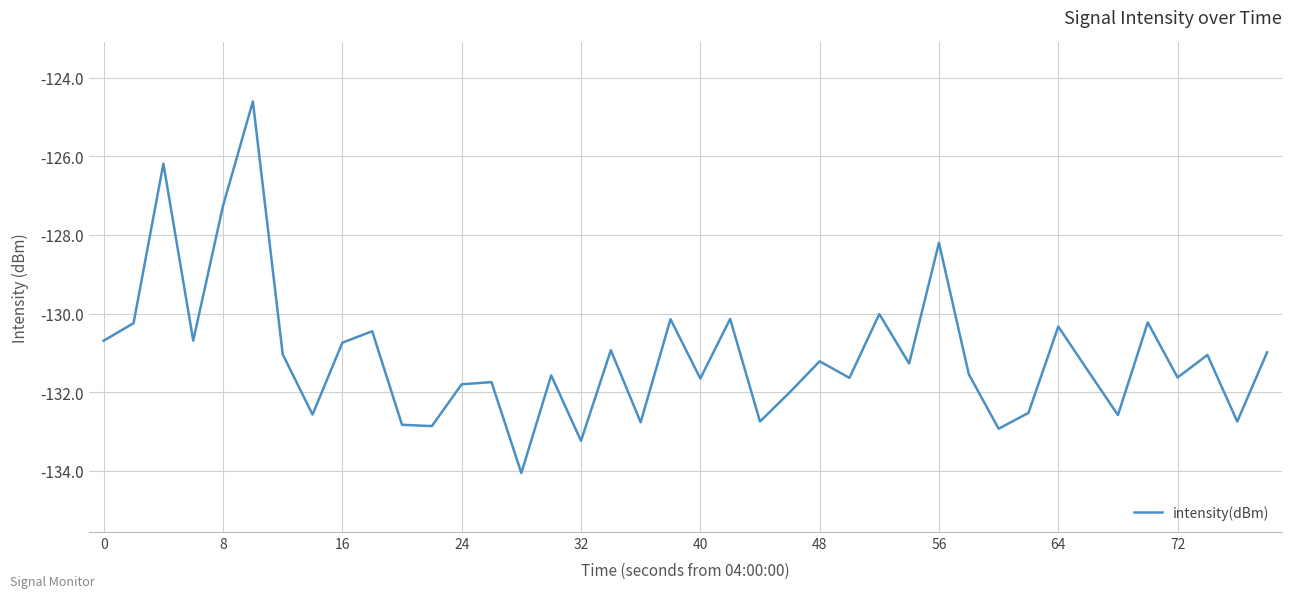

What is the difference between the maximum and minimum values?

9.4